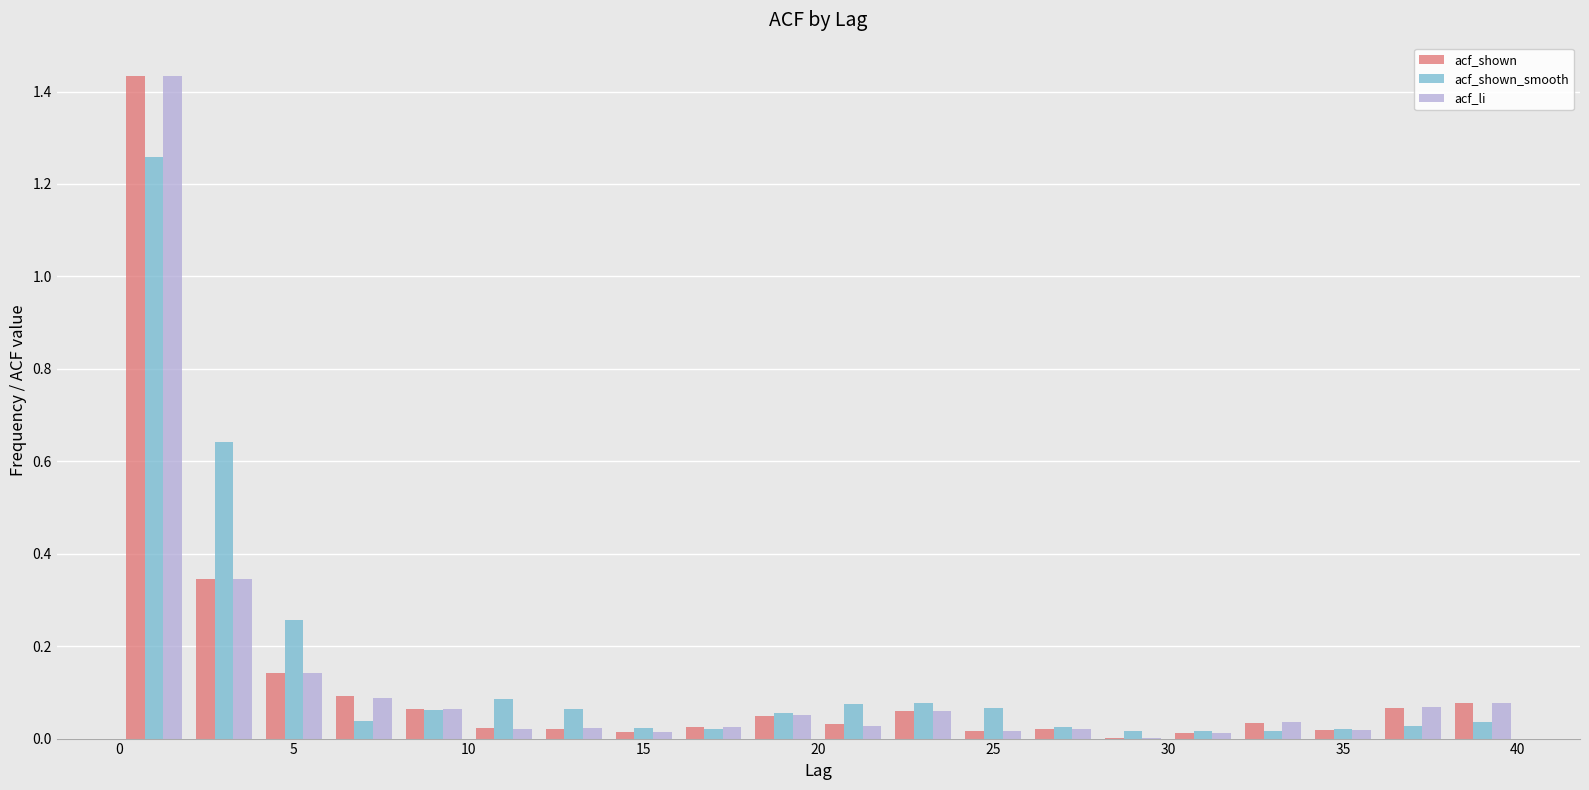

What is the height of the acf_li bar covering 6 to 8 on the x-axis? The values are not printed on the chart, so give them approximately, as read against the axis.

0.08